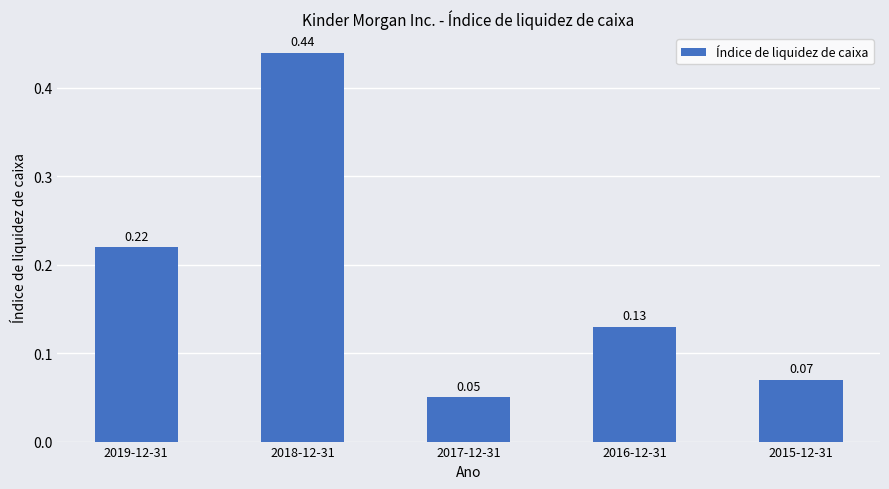

What is the sum of all values?

0.9